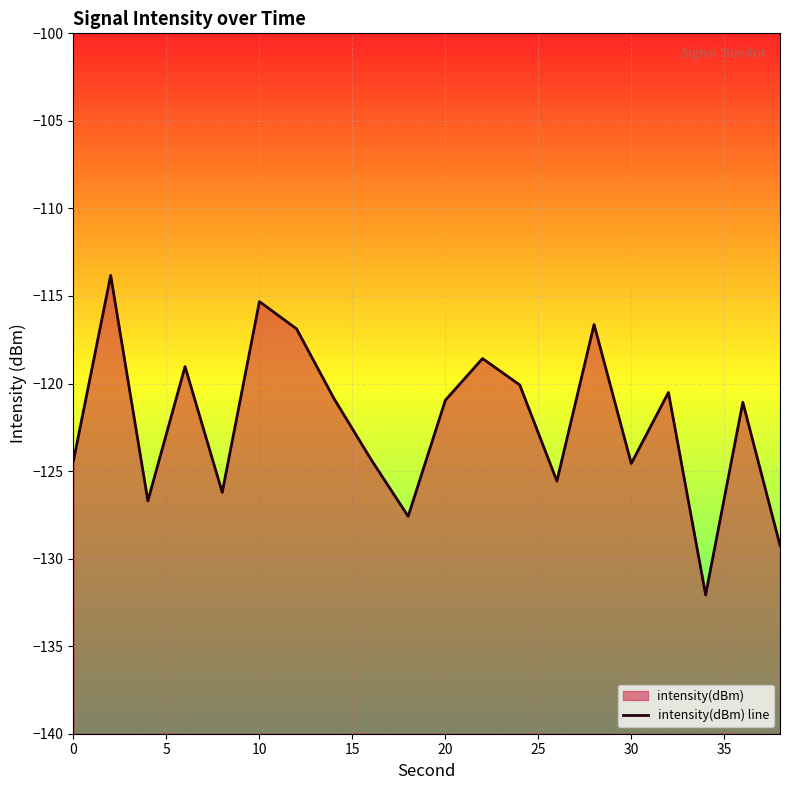

What is the sum of all values?

-2444.4